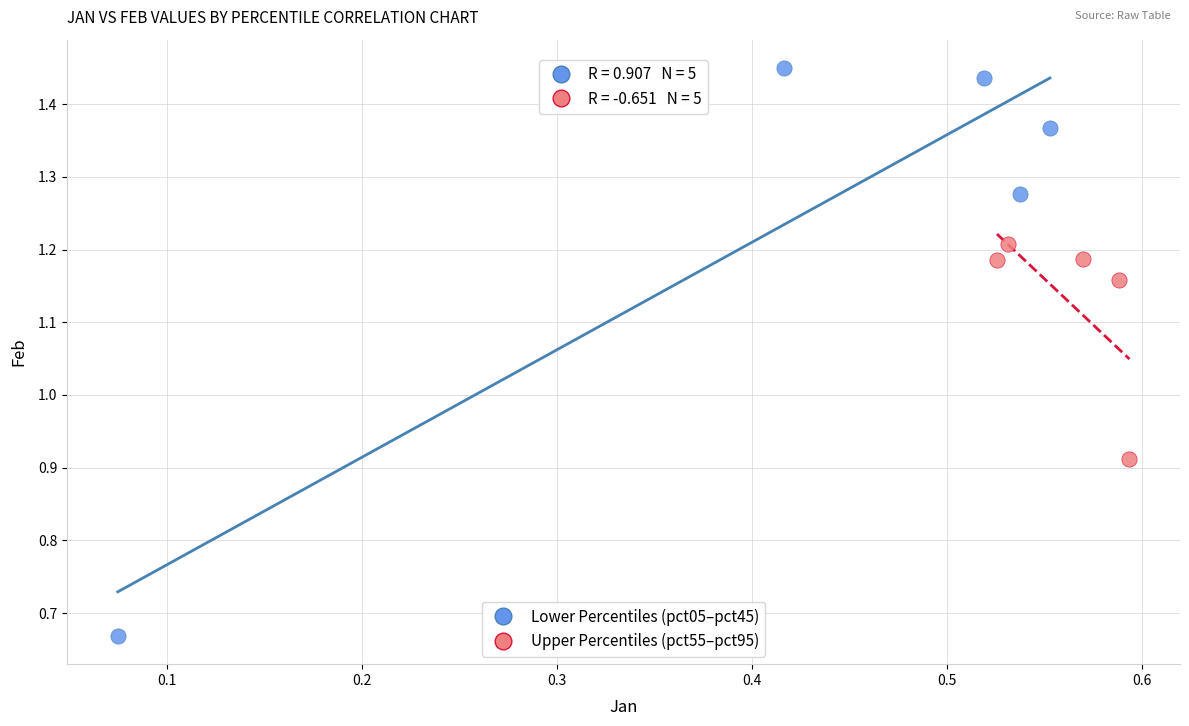

Which series reaches the maximum Y coordinate?

Lower Percentiles (pct05–pct45)